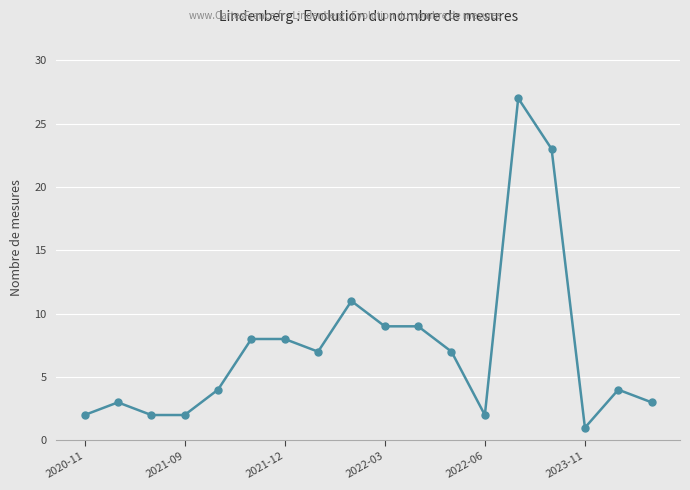

True or false: there are more than 1 points higher than both neighbors.

True